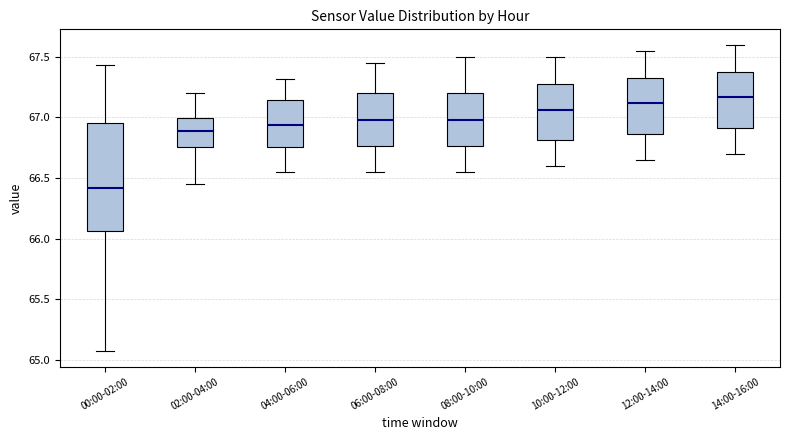

Comparing the boxes themselves (not the whiskers), which one is the tallest?

00:00-02:00